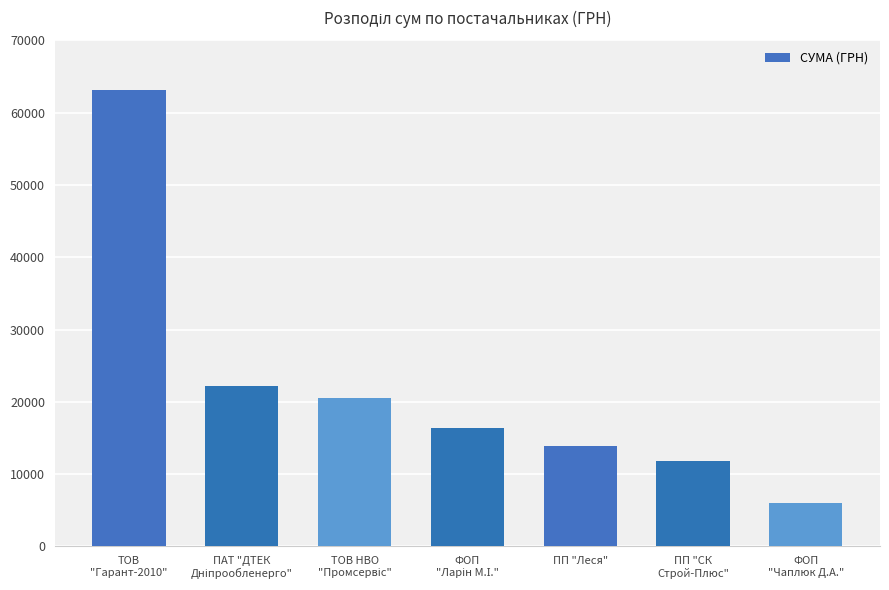

How many values exceed 16363?

4